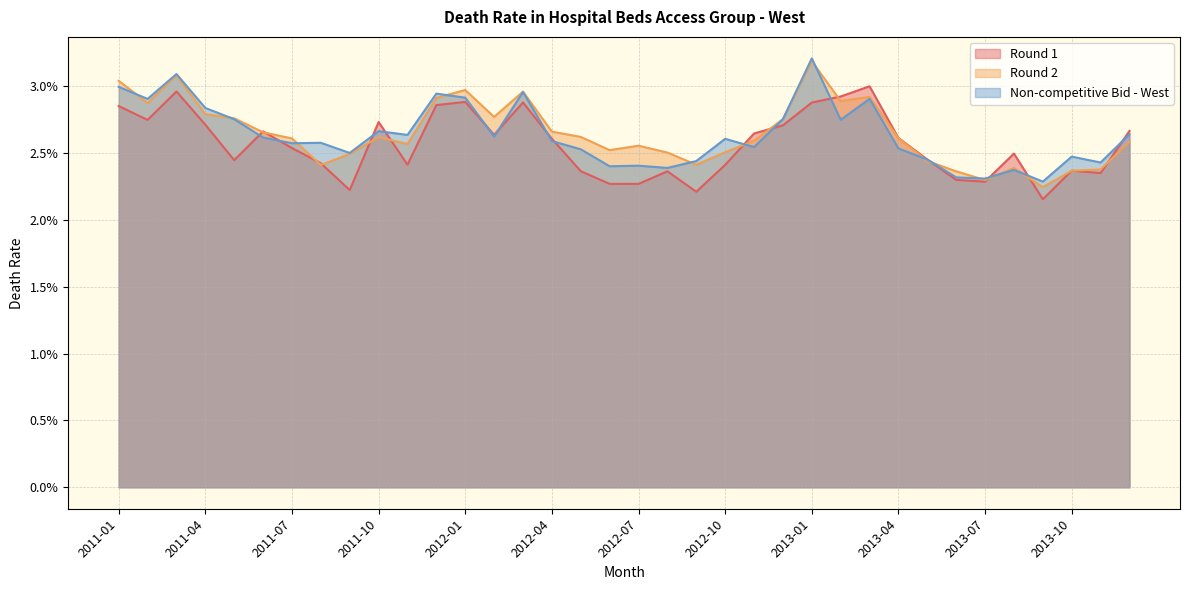

Which category has the lowest value across all series?

2013-09